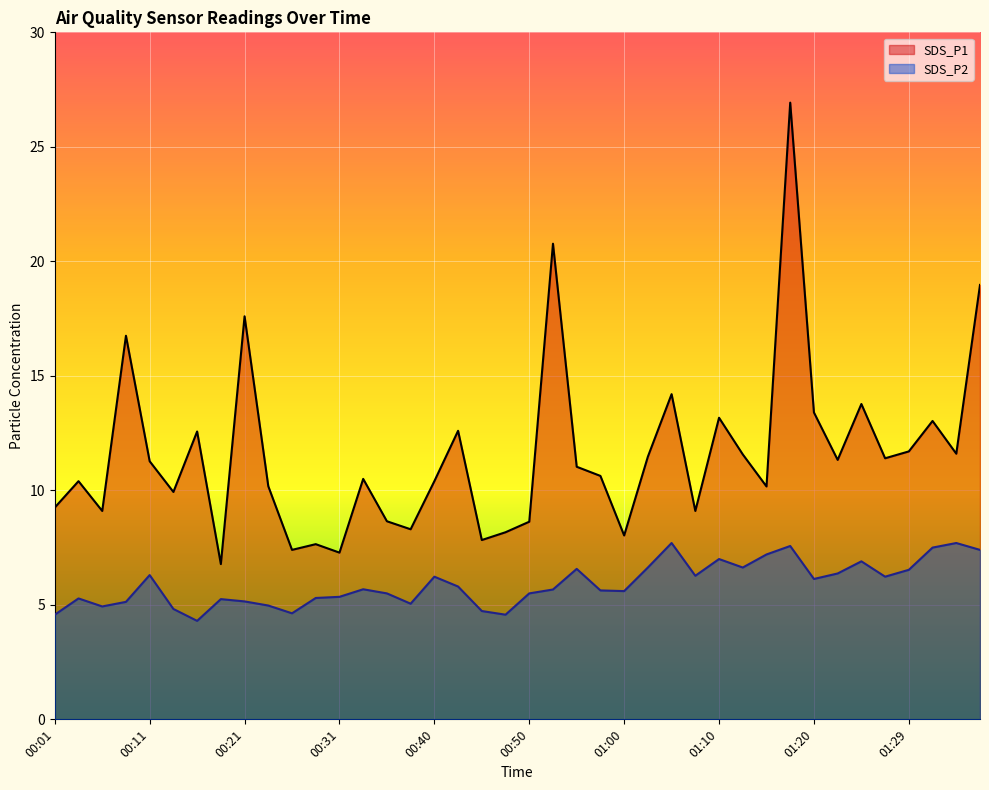

How many distinct data groups are displayed?

2